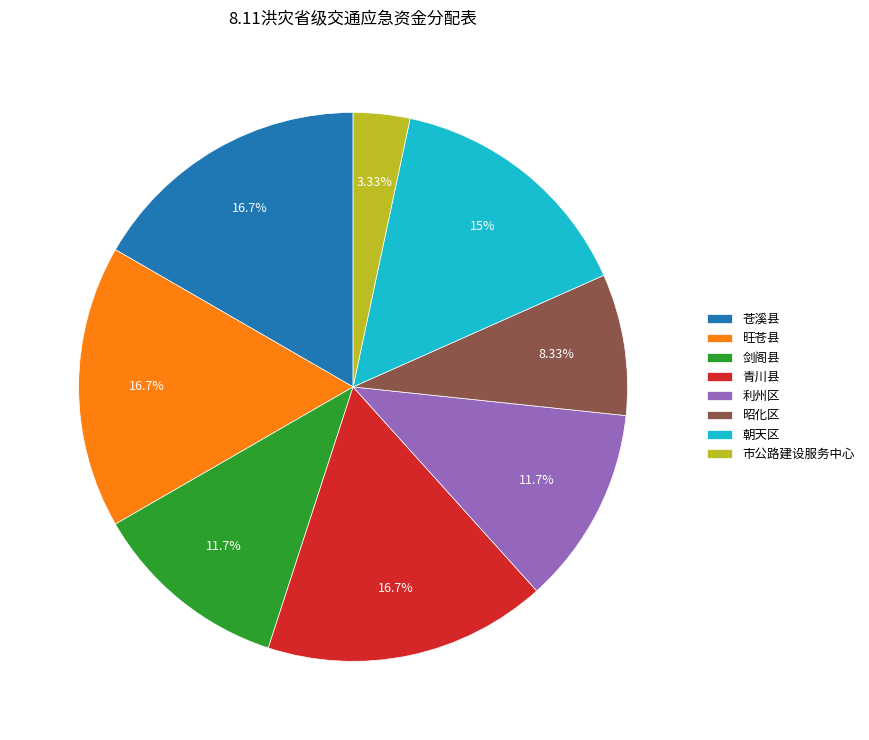

Between 利州区 and 昭化区, which is larger?

利州区